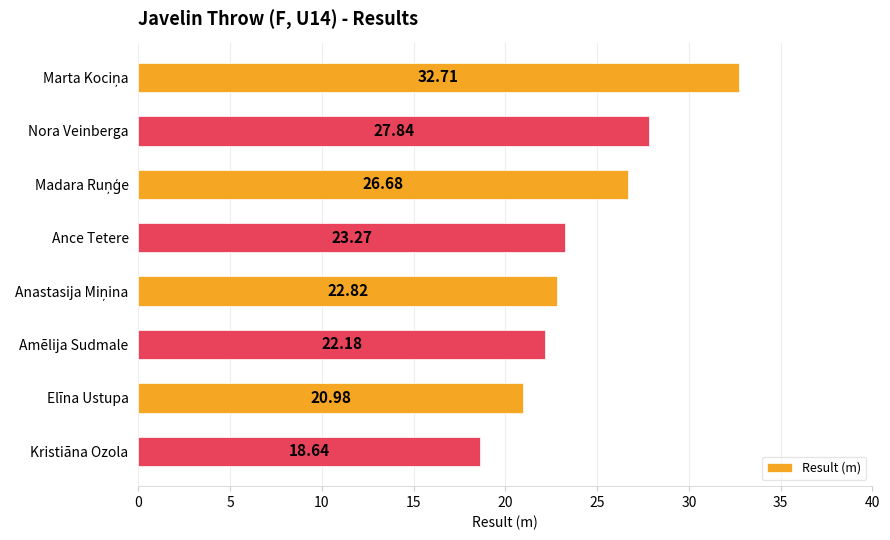

Which has a higher value, Nora Veinberga or Kristiāna Ozola?

Nora Veinberga